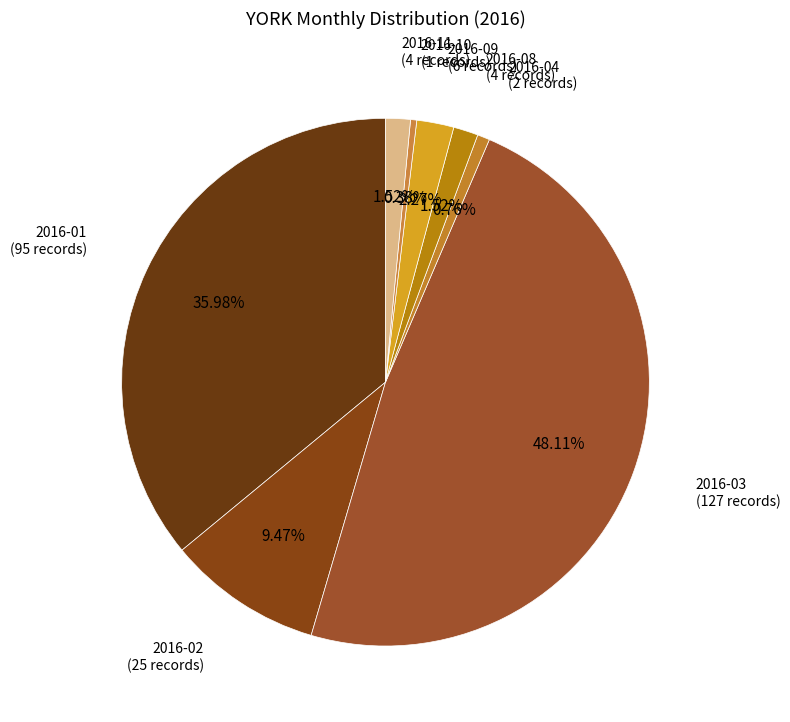

How many slices are in this pie chart?

8